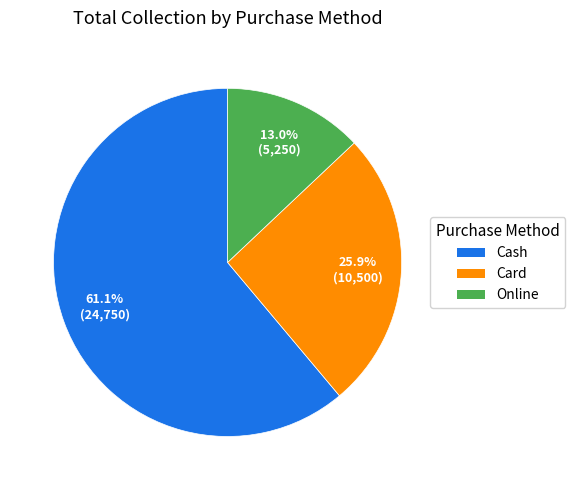

How many slices are in this pie chart?

3